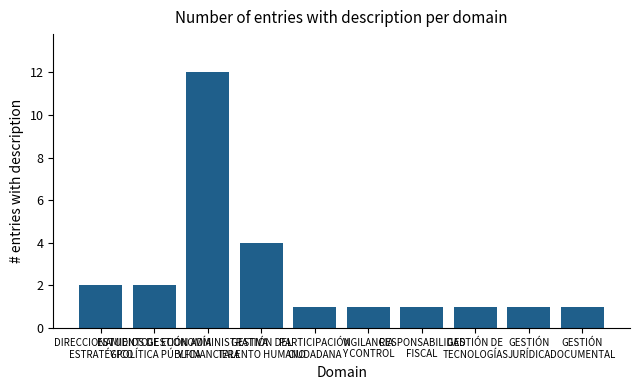

What is the sum of all values?

26